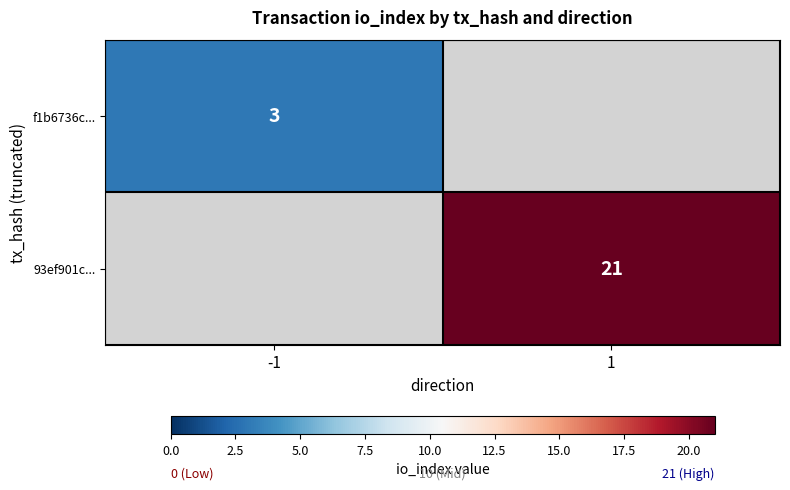

At how many categories does at least one series exceed 13?

1